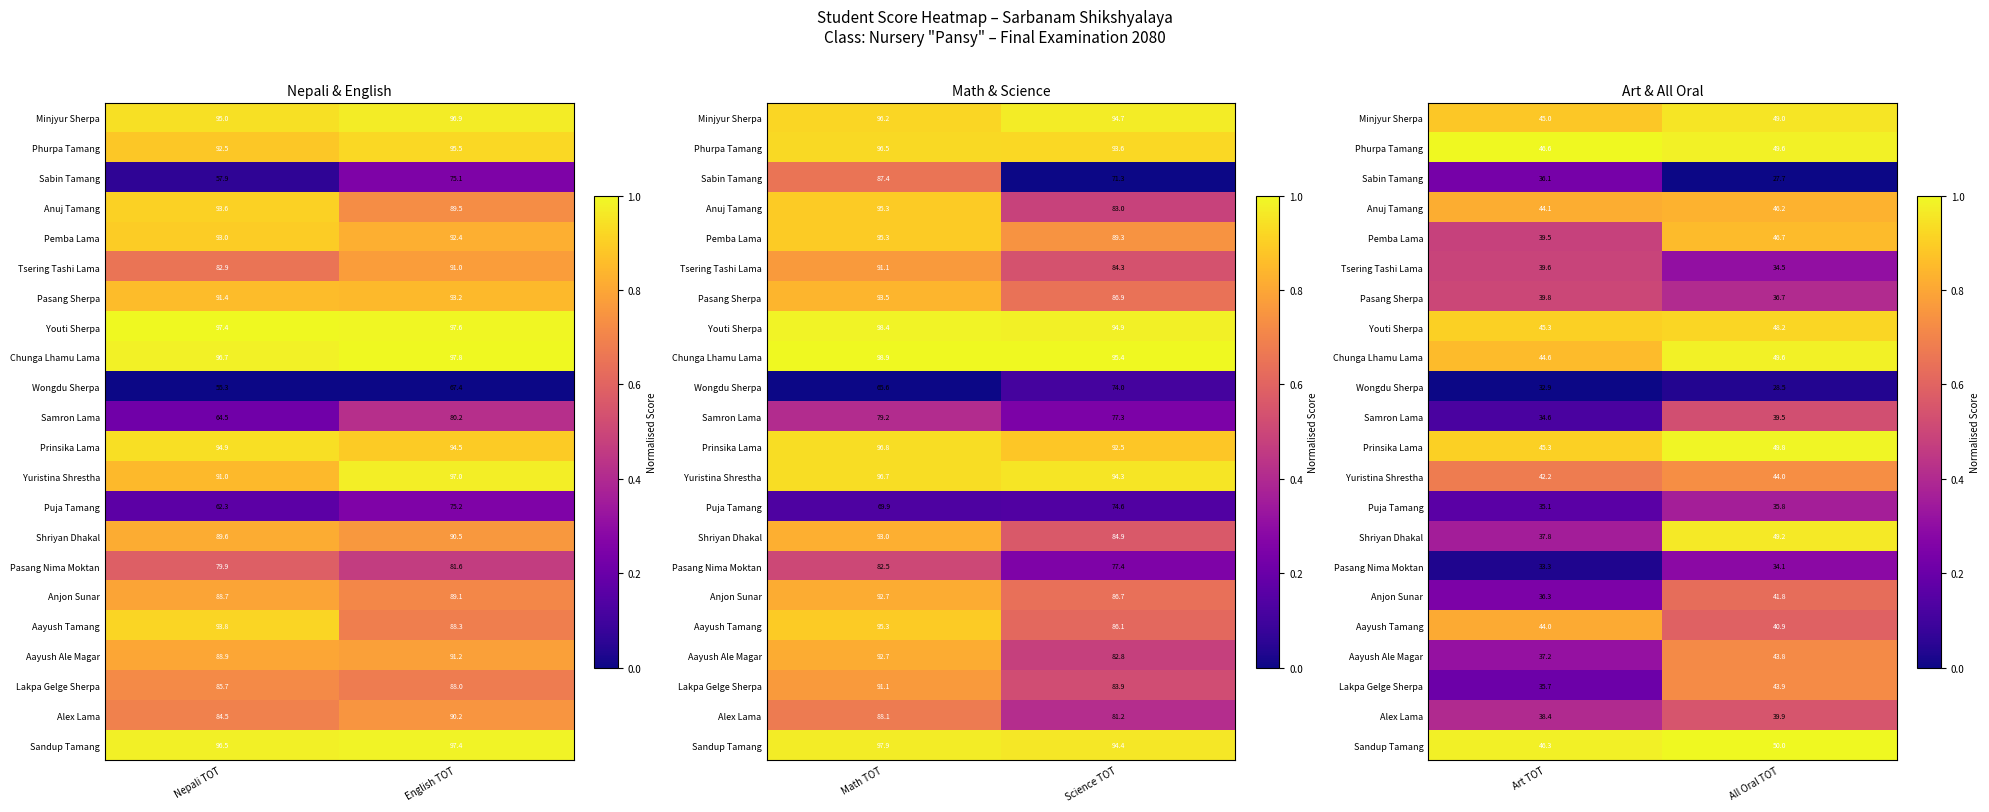

Is the value of Shriyan Dhakal at Art TOT greater than the value of Aayush Ale Magar at All Oral TOT?

No